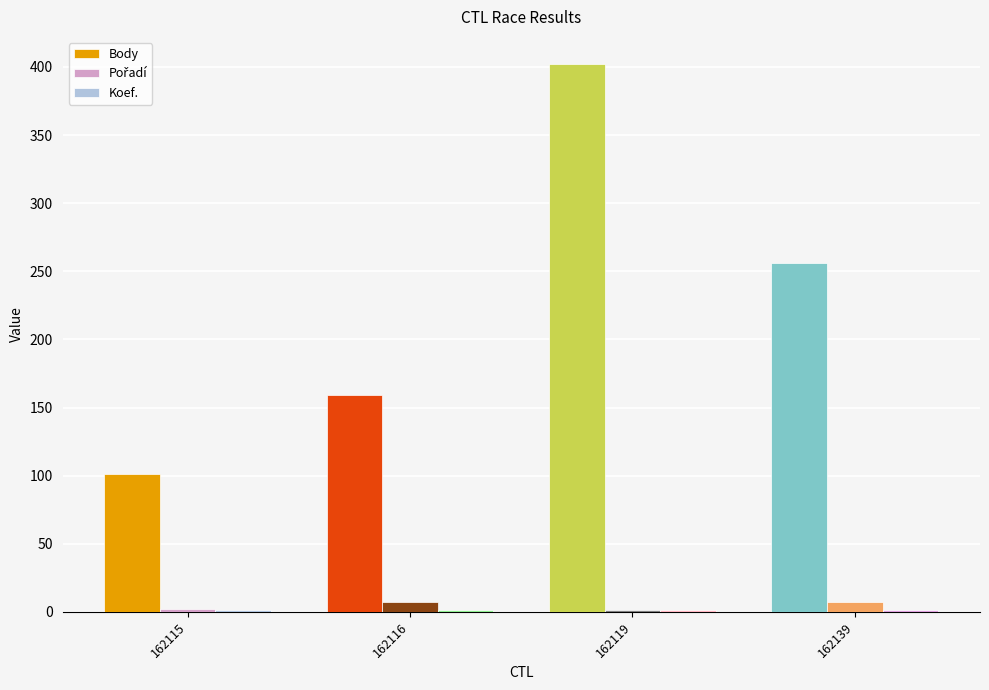

At which label does Body reach its peak?

162119